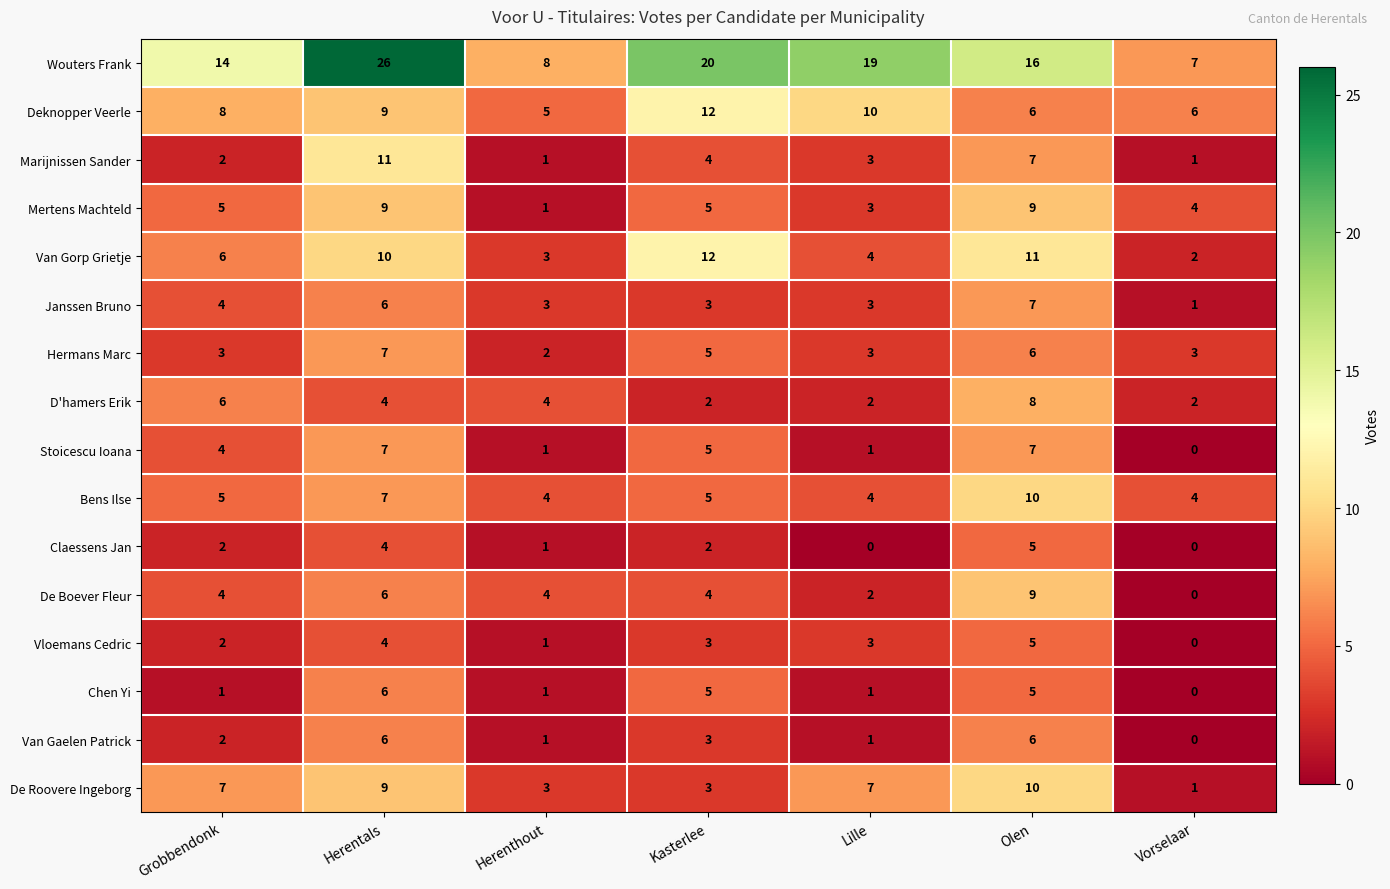

Between Kasterlee and Vorselaar, which series saw the biggest shift?

Wouters Frank